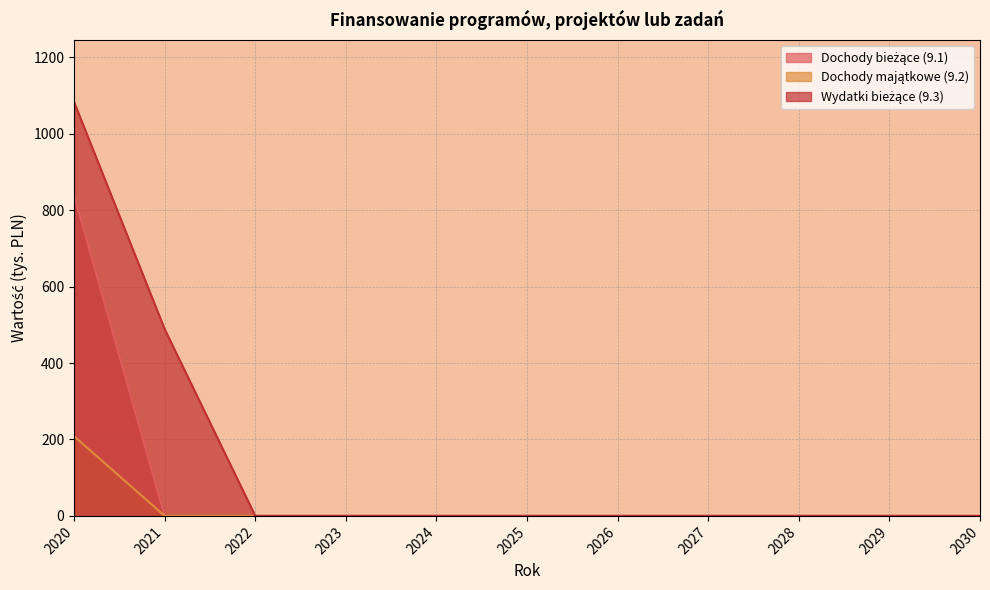

Does the chart have visible grid lines?

Yes